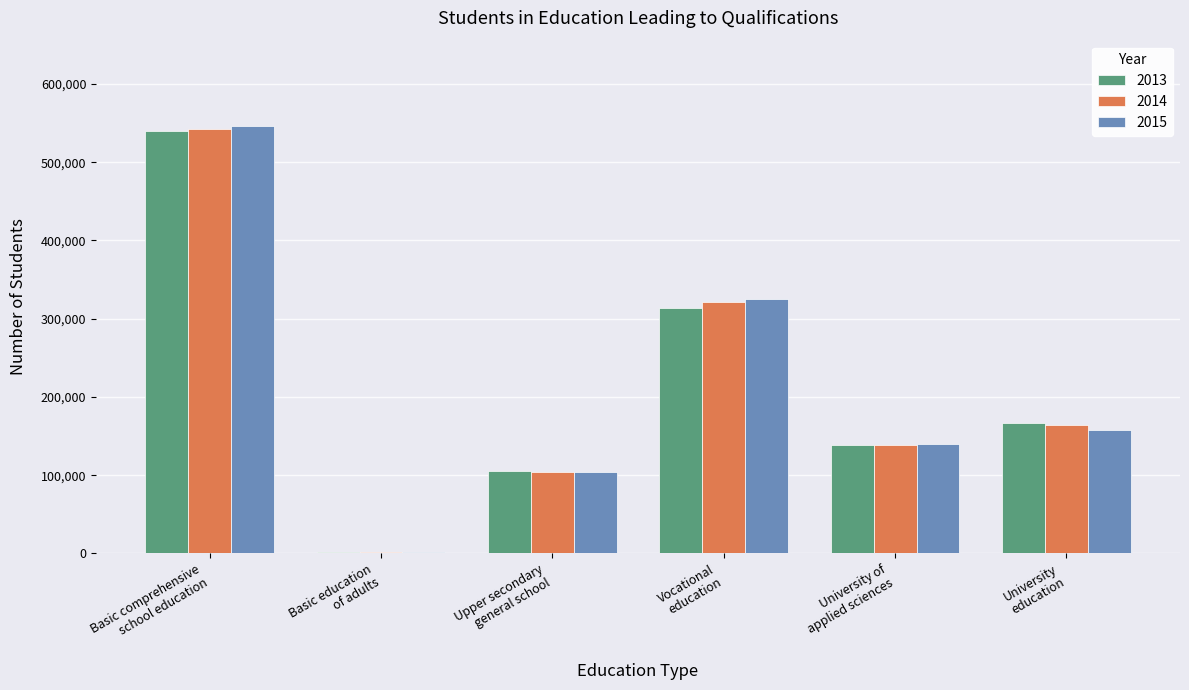

Reading left to right, list all the values displayed in this chart.

2013: 540477	2440	105898	313972	138880	167179
2014: 542932	2112	103914	321736	138719	163759
2015: 546065	2220	104060	325085	139727	157436